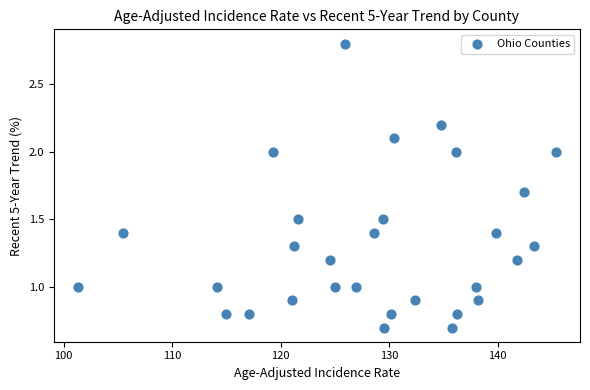

What is the range of Y values (max minus min)?

2.1